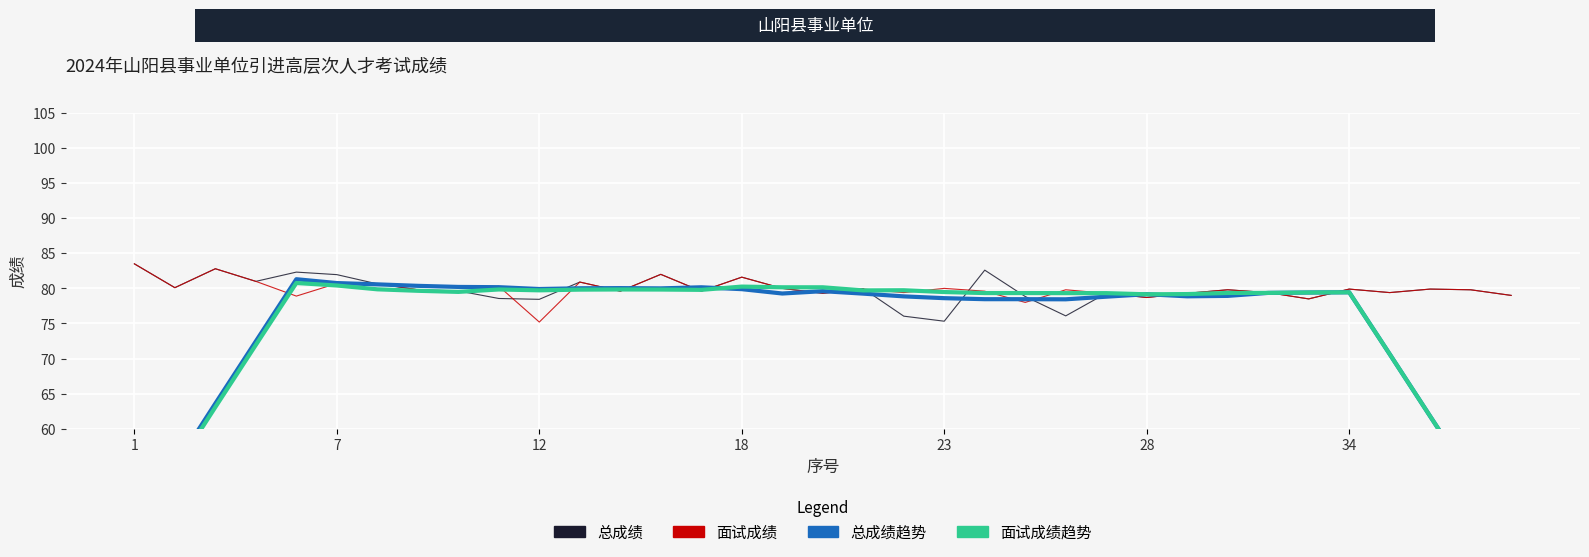

What is the sum of all 面试成绩趋势 values?

2615.6